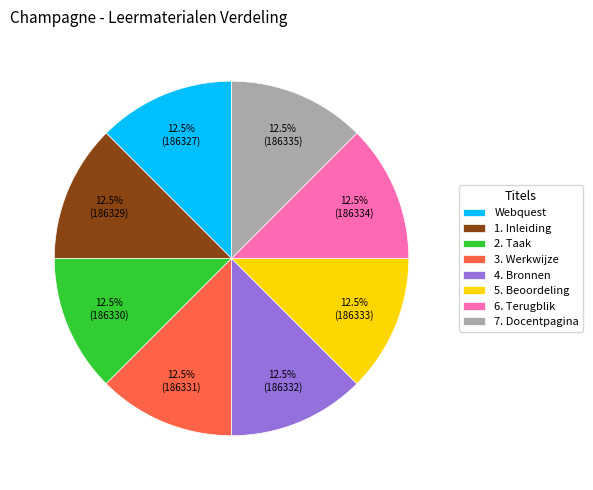

To the nearest percent, what is the average slice percentage?

12%